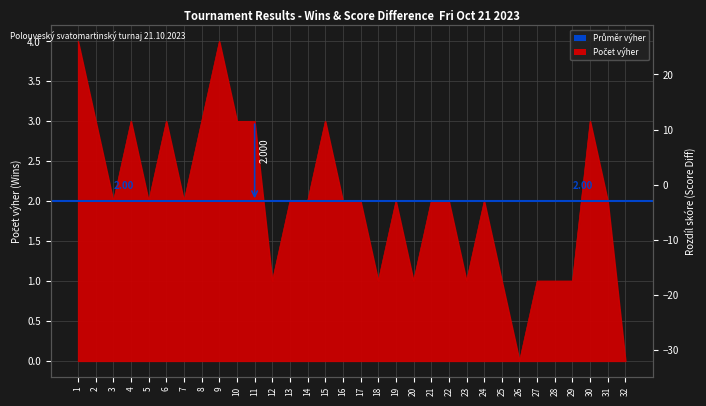

True or false: Počet výher has more than 1 points higher than both neighbors.

True